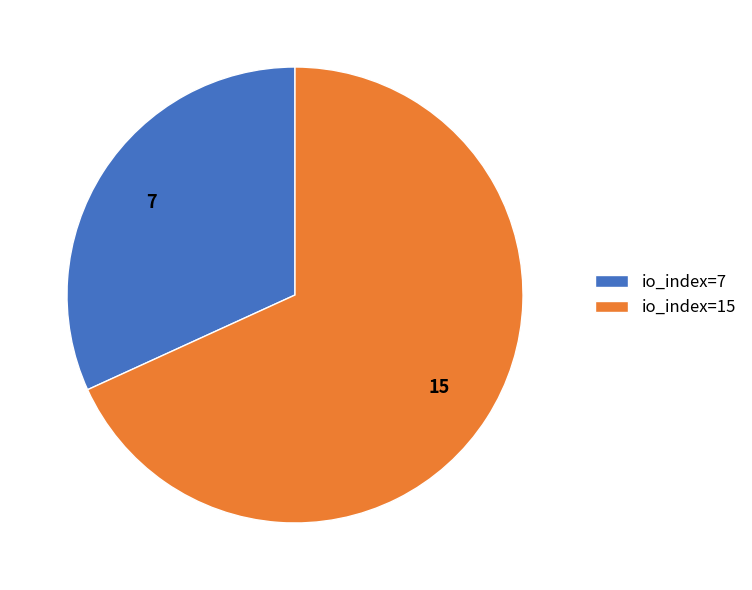

Which has a higher value, io_index=7 or io_index=15?

io_index=15